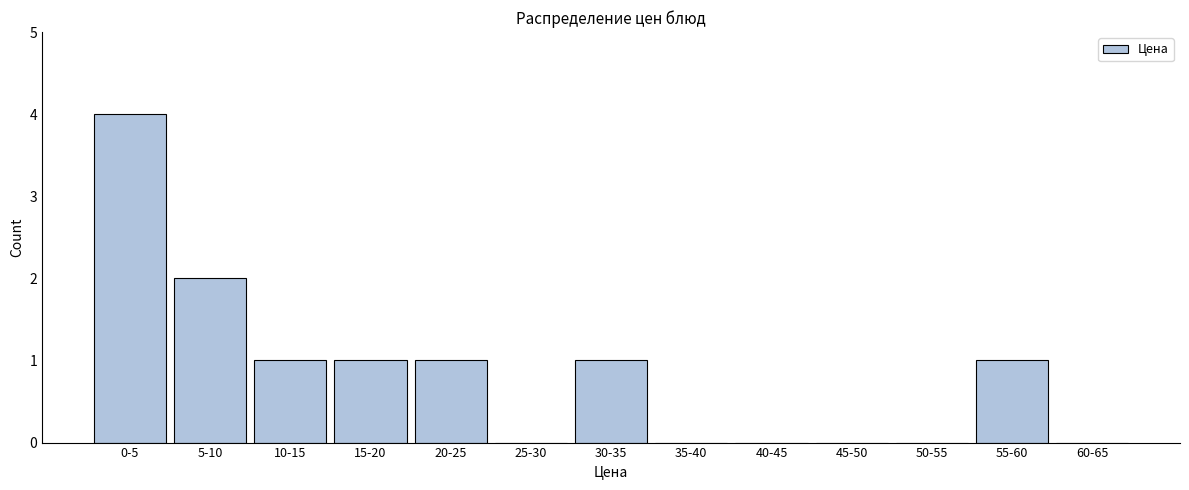

Reading right to left, list all the values displayed in this chart.

60-65=0	55-60=1	50-55=0	45-50=0	40-45=0	35-40=0	30-35=1	25-30=0	20-25=1	15-20=1	10-15=1	5-10=2	0-5=4